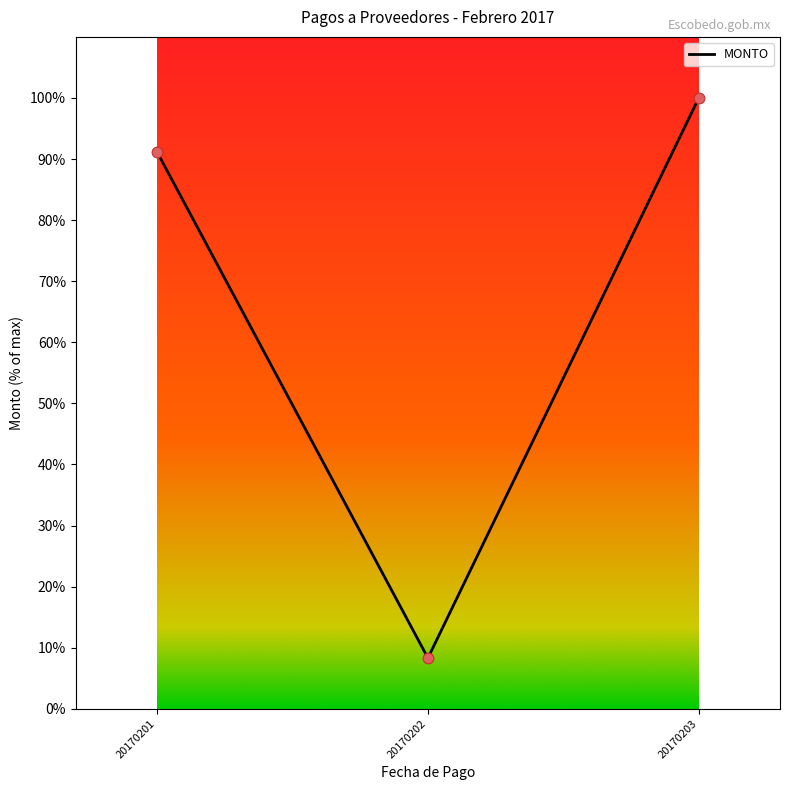

Approximately how many times larger is the value at 20170203 compared to 20170201?

1.1